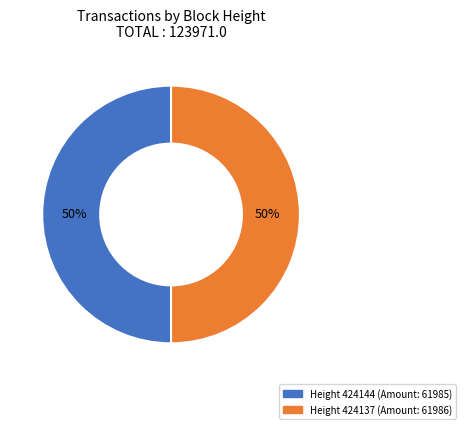

To the nearest percent, what is the average slice percentage?

50%